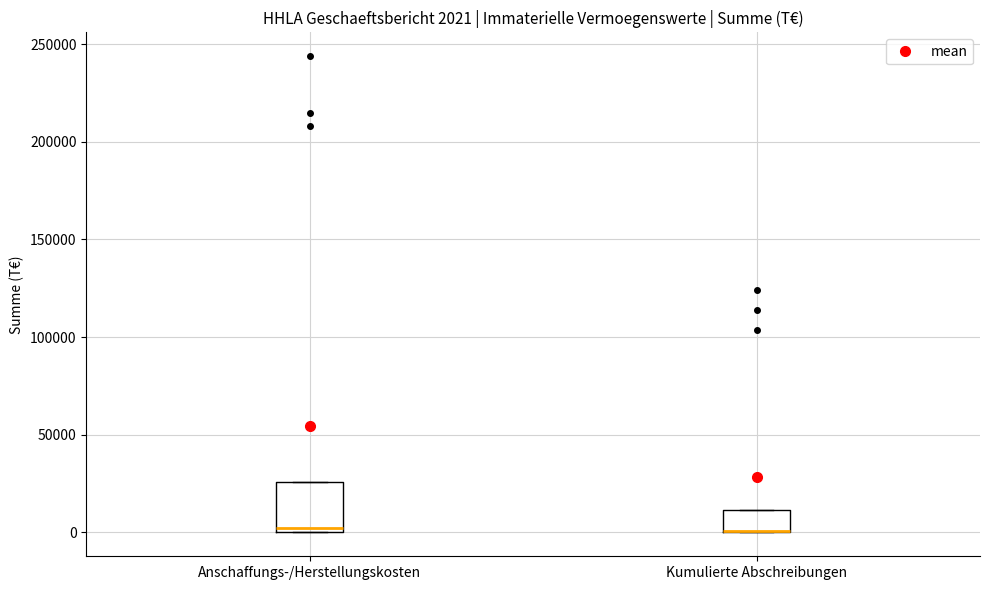

Which box is the tallest, from its lower edge to its upper edge?

Anschaffungs-/Herstellungskosten